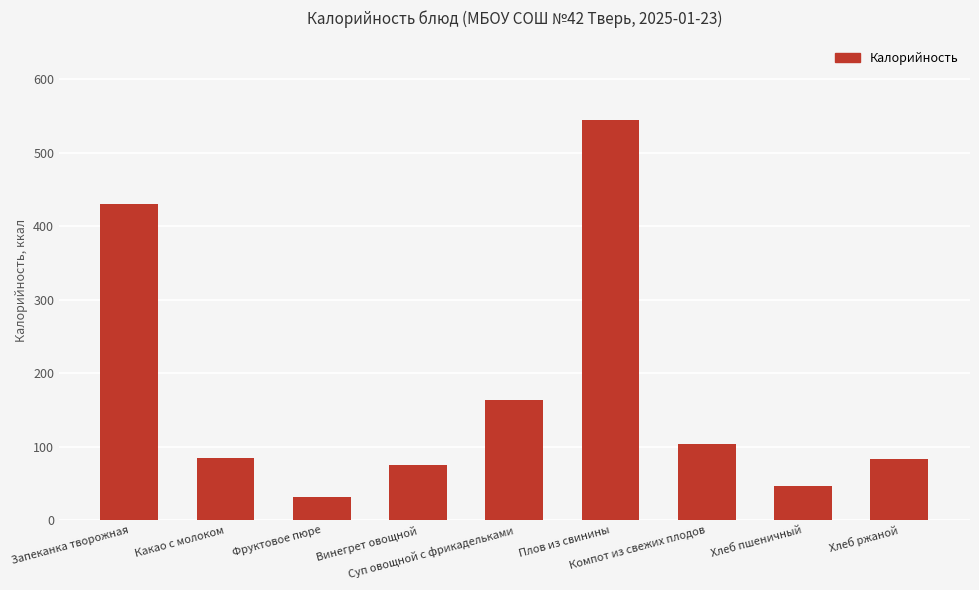

What is the value of the 8th bar from the left?

46.8